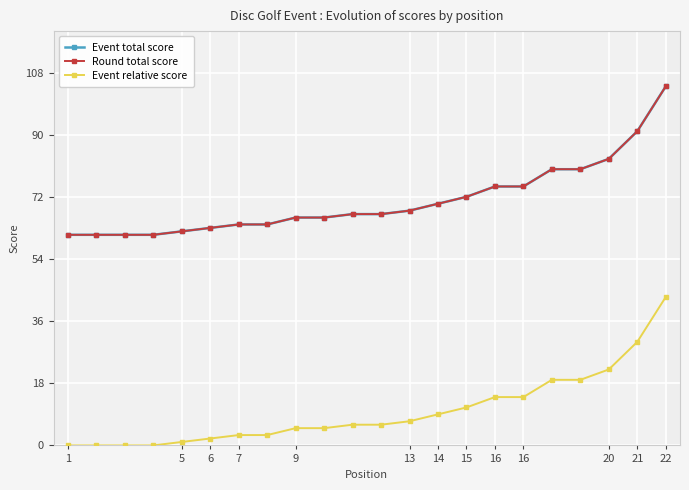

How many values in the Round total score series exceed 67?

10